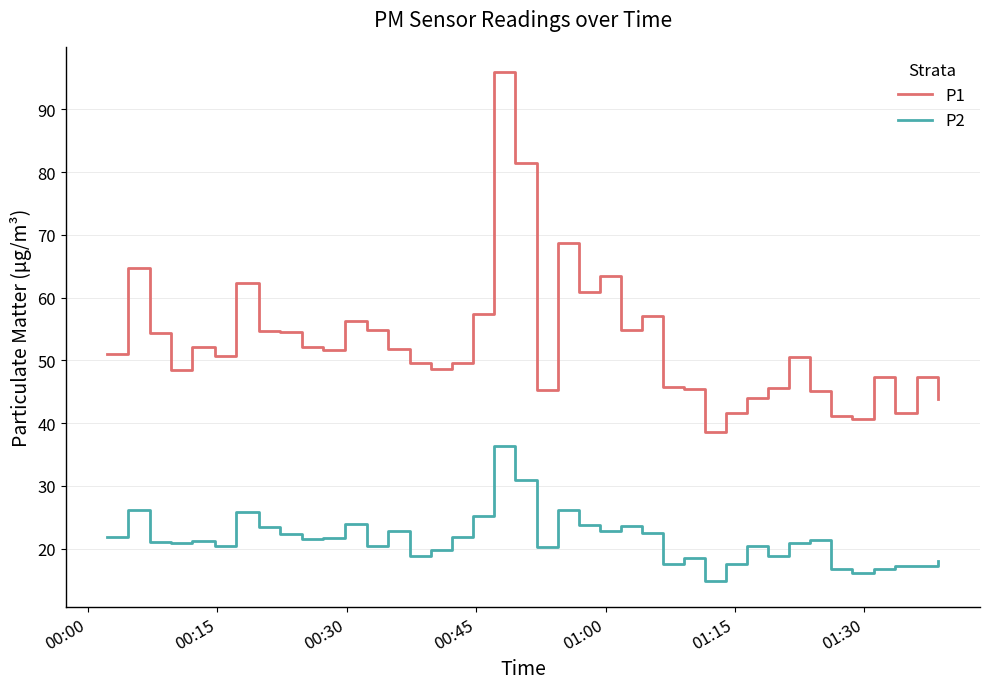

How many lines are shown in the chart?

2